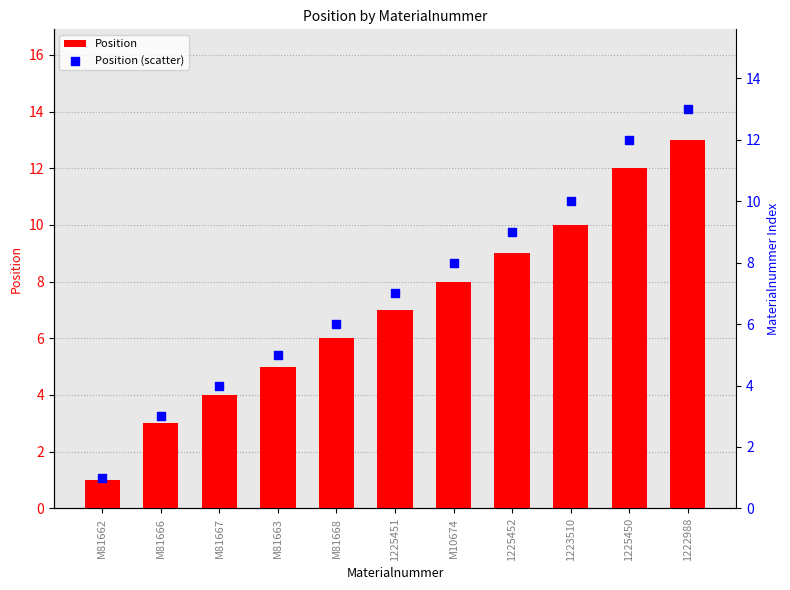

At how many categories does at least one series exceed 2?

10